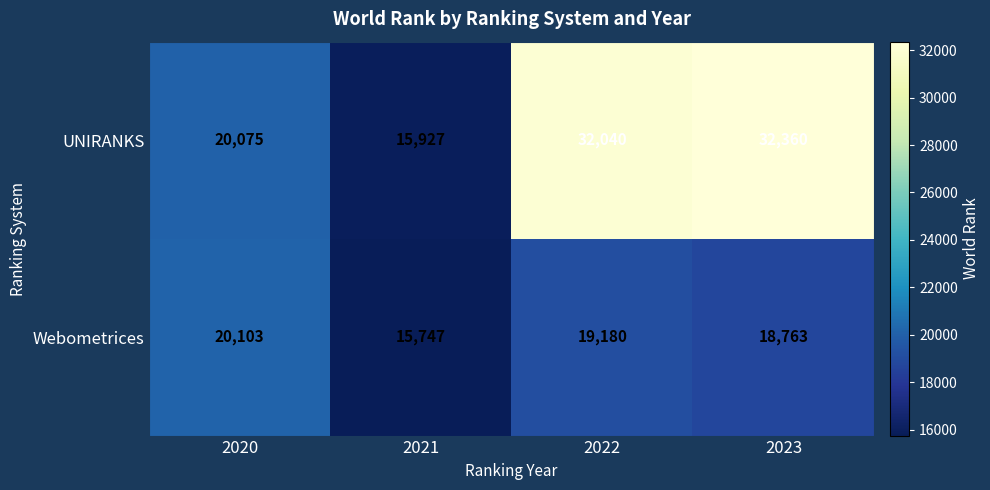

What is the approximate value of UNIRANKS at 2022?

32040